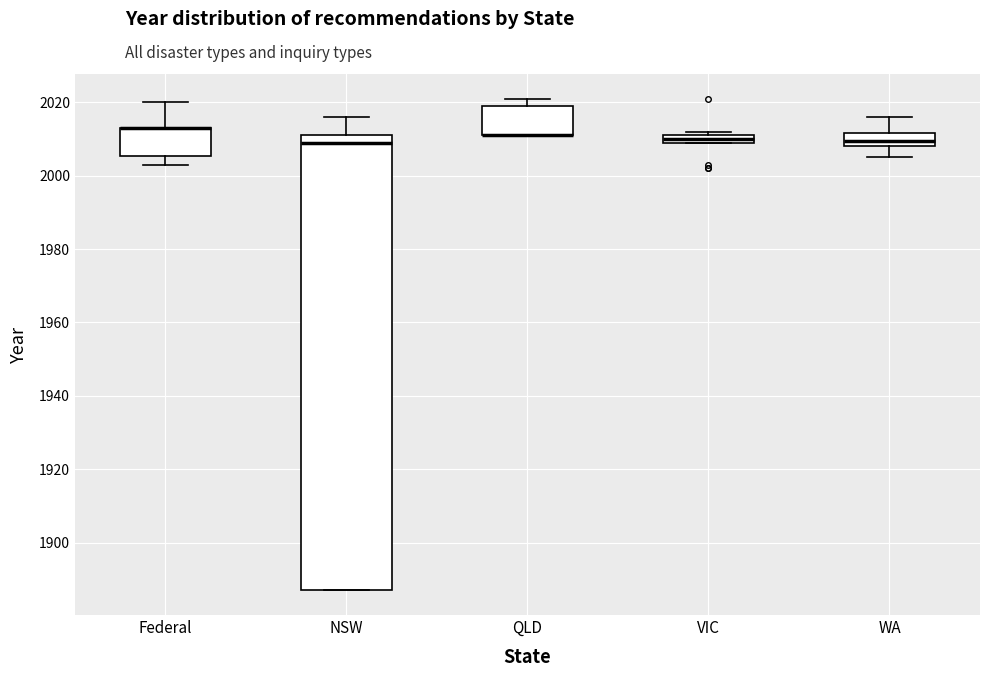

Which box is the tallest, from its lower edge to its upper edge?

NSW